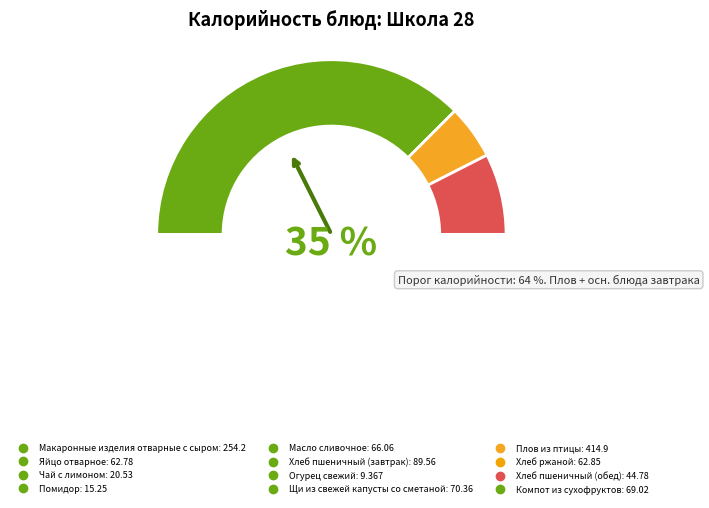

Count the number of slices in the pie.

12